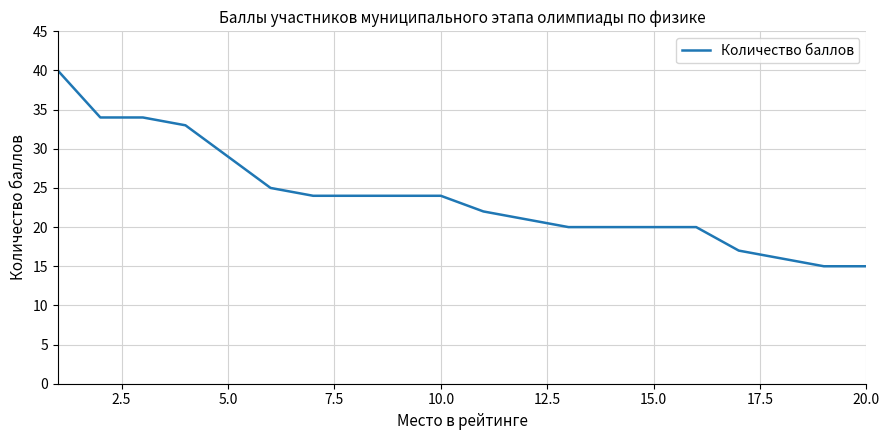

What is the maximum value shown in the chart?

40